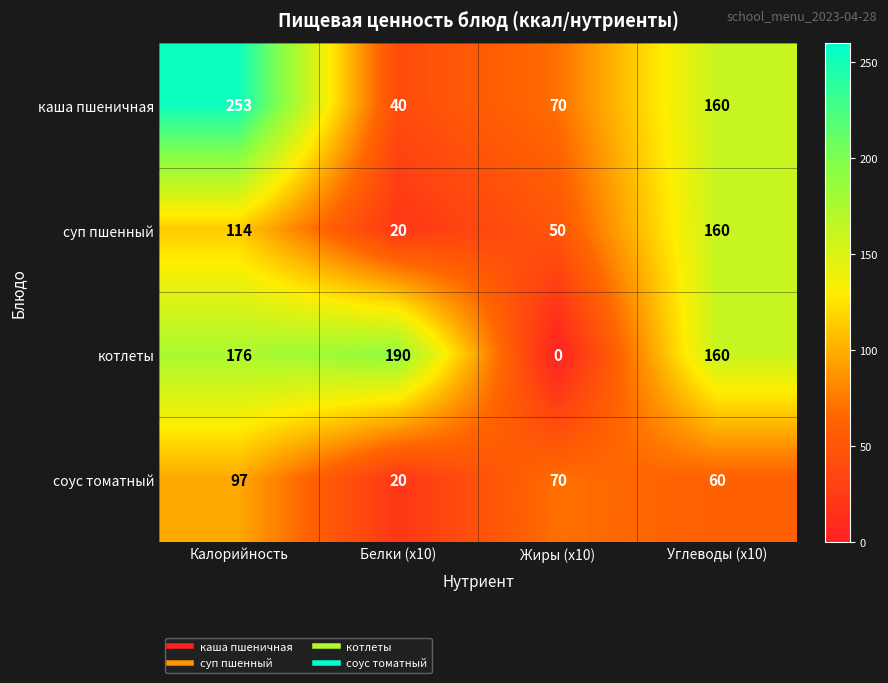

What is the sum of the каша пшеничная values at Калорийность and Жиры (x10)?

323